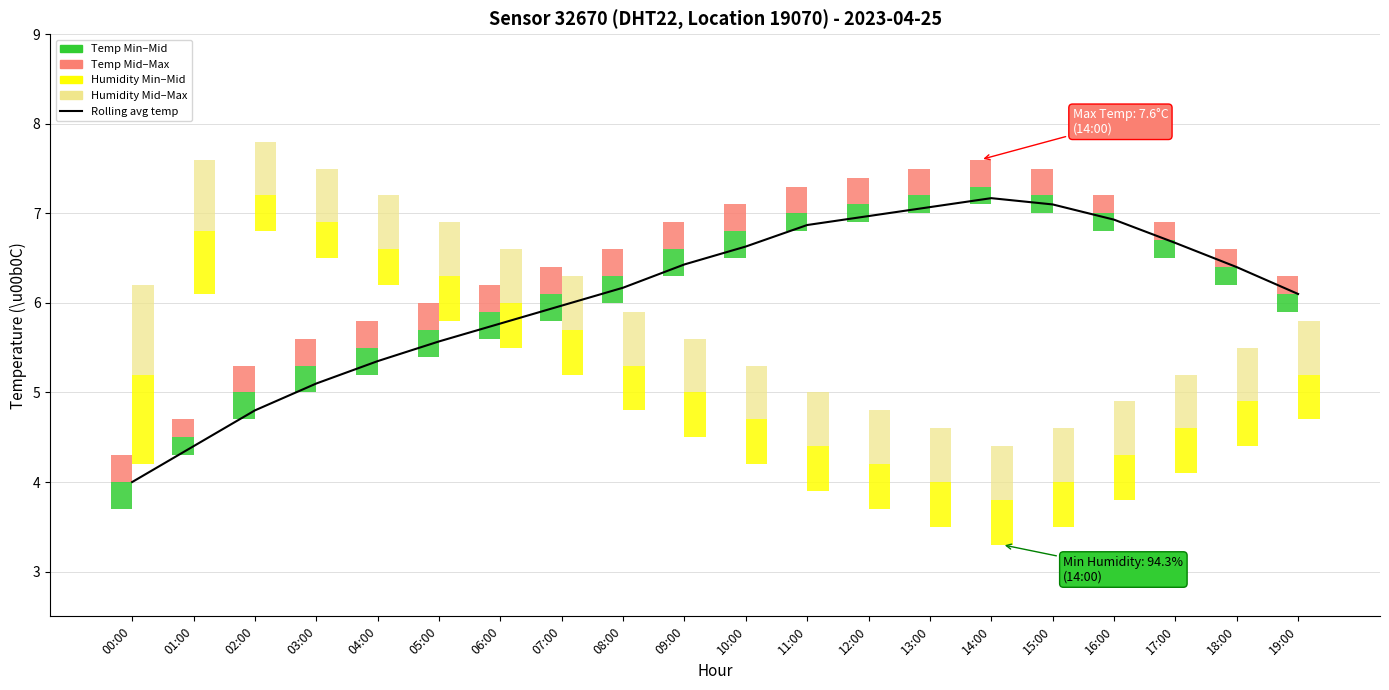

Does the chart contain stacked bars?

No